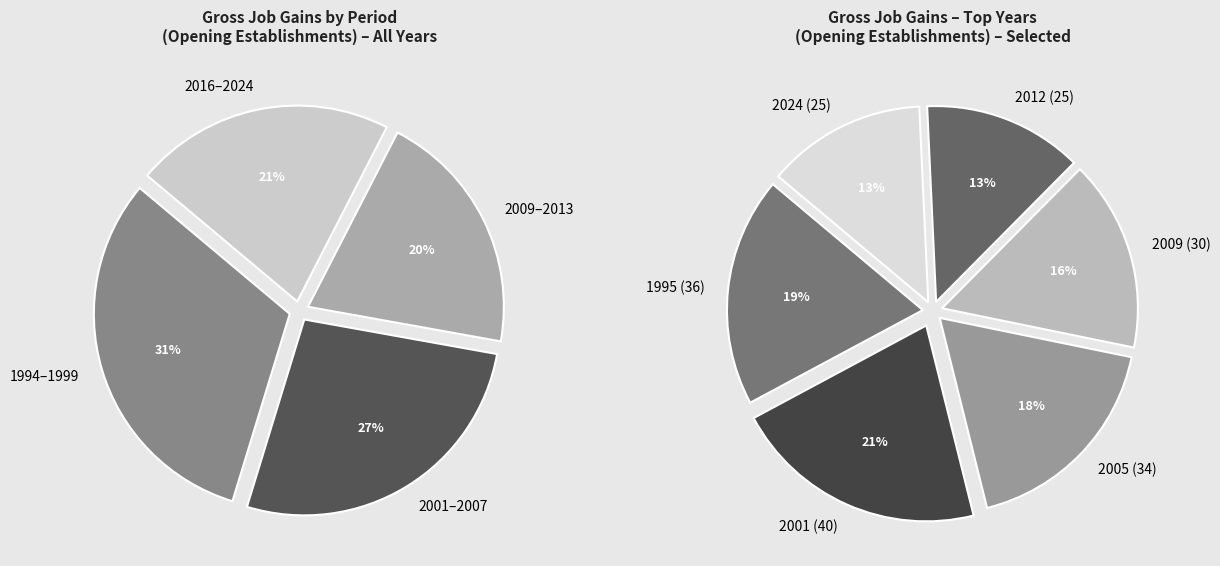

What is the spread (max minus min) of values at 3?

19